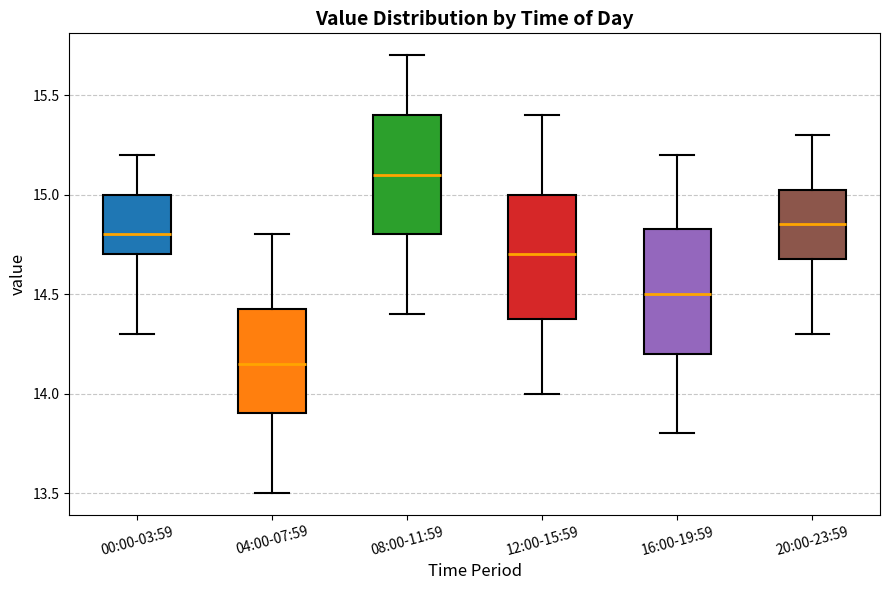

Reading left to right, transcribe this box plot: for each box, give where its median line is, the range the box spans, and where its two whiskers end, as read against the y-axis. The values are not printed on the chart, so give them approximately, as read against the axis.

00:00-03:59: median 14.80, box 14.70 to 15.00, whiskers 14.30 to 15.20
04:00-07:59: median 14.15, box 13.90 to 14.45, whiskers 13.50 to 14.80
08:00-11:59: median 15.10, box 14.80 to 15.40, whiskers 14.40 to 15.70
12:00-15:59: median 14.70, box 14.40 to 15.00, whiskers 14.00 to 15.40
16:00-19:59: median 14.50, box 14.20 to 14.85, whiskers 13.80 to 15.20
20:00-23:59: median 14.85, box 14.70 to 15.05, whiskers 14.30 to 15.30